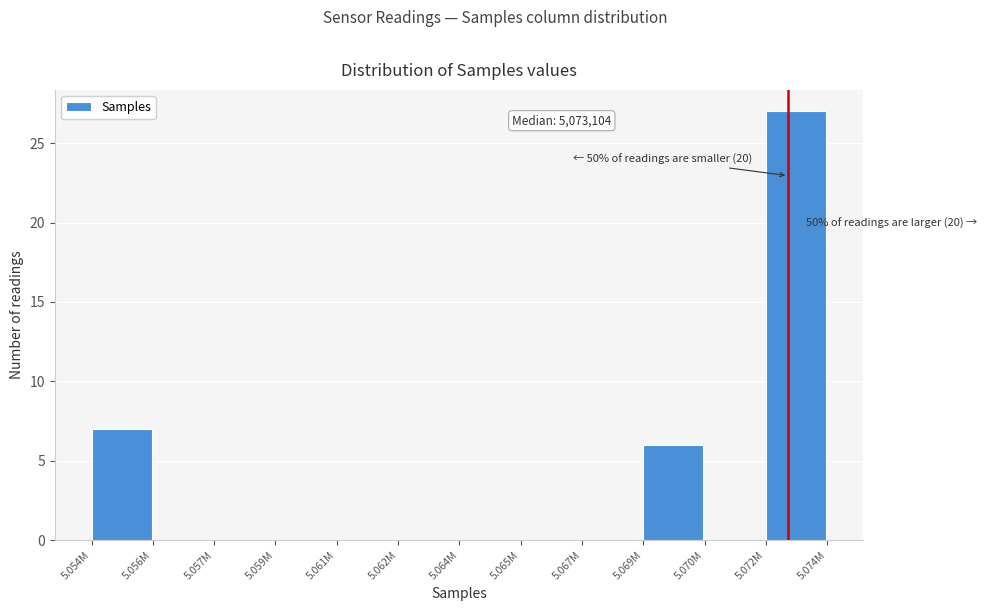

Reading left to right, list all the values displayed in this chart.

5.054M=7	5.056M=0	5.057M=0	5.059M=0	5.061M=0	5.062M=0	5.064M=0	5.065M=0	5.067M=0	5.069M=6	5.070M=0	5.072M=27